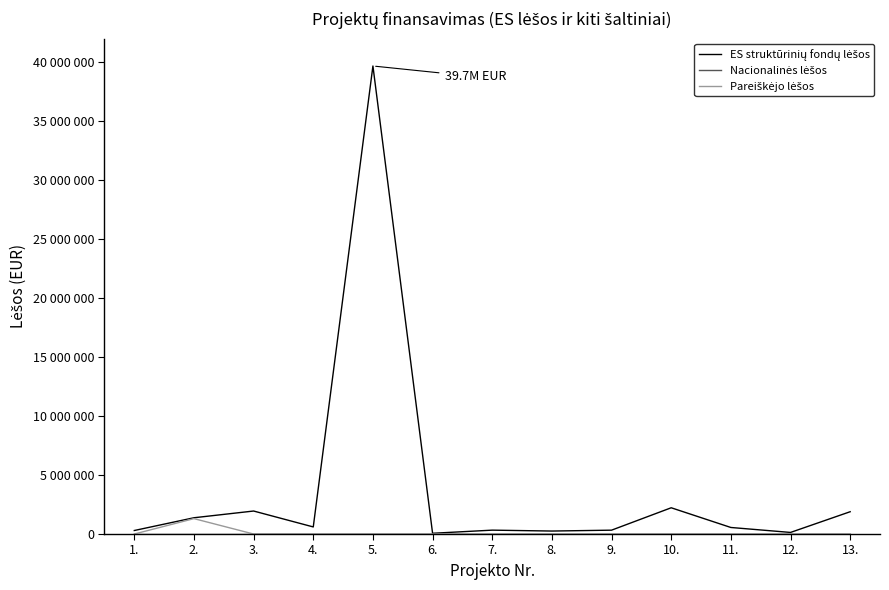

Is it true that Nacionalinės lėšos equals 0.0 at 13.?

True